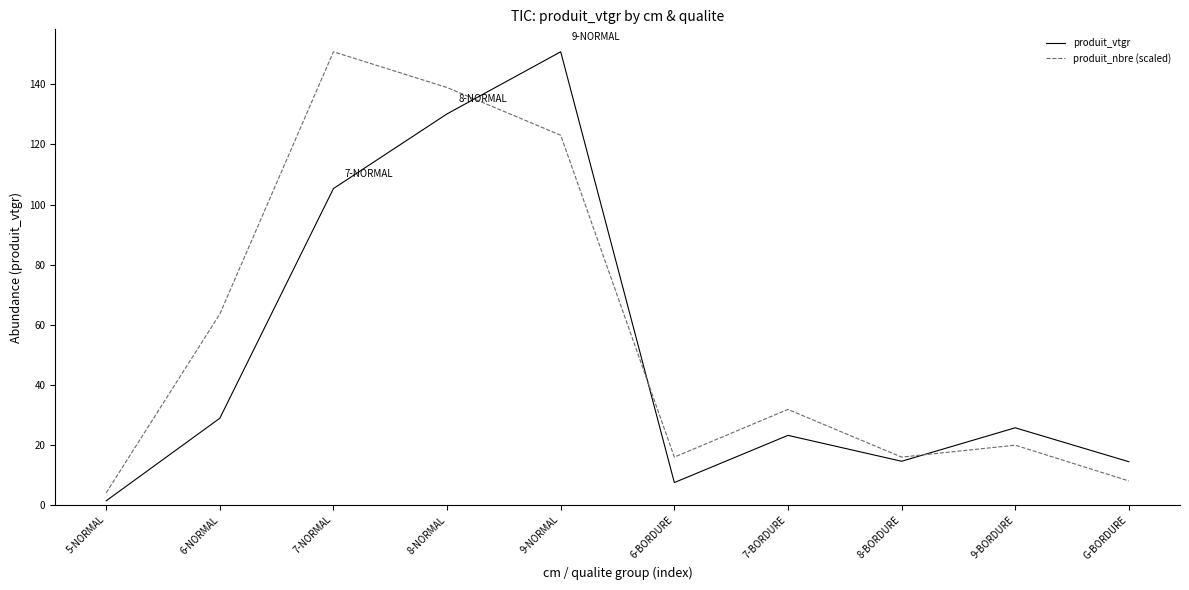

What is the total value across all series at 7-NORMAL?

256.2